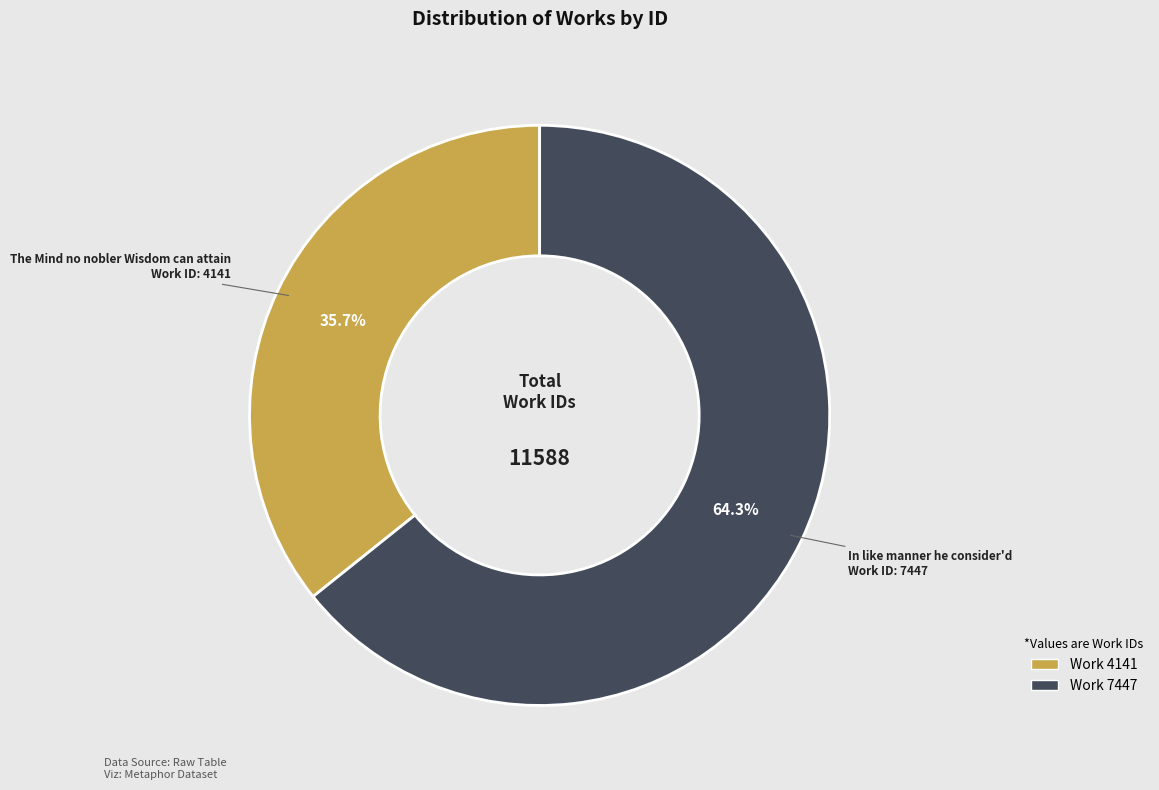

Is there any slice that represents more than half of the pie?

Yes